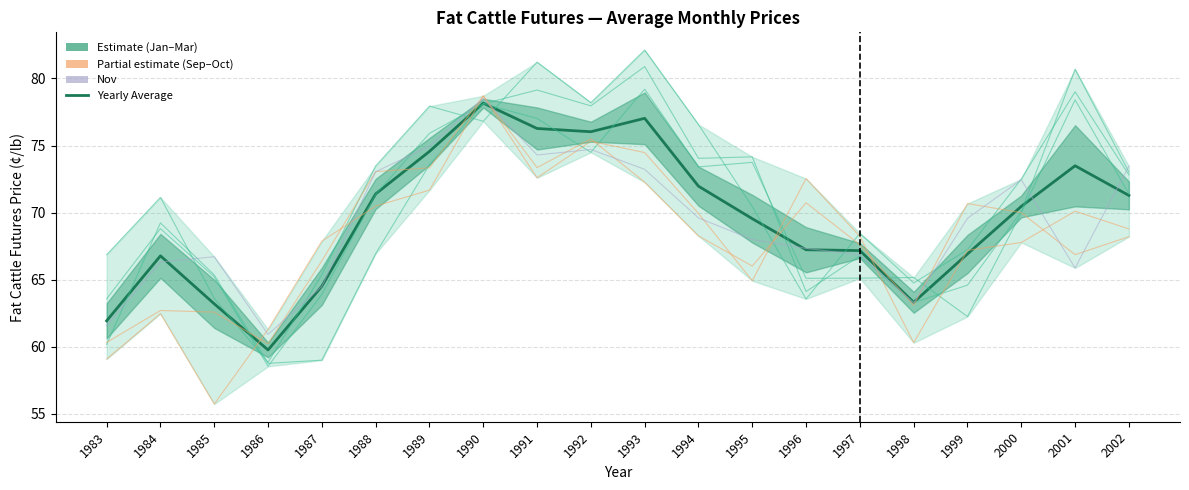

Is this an area chart (filled region under the line)?

No